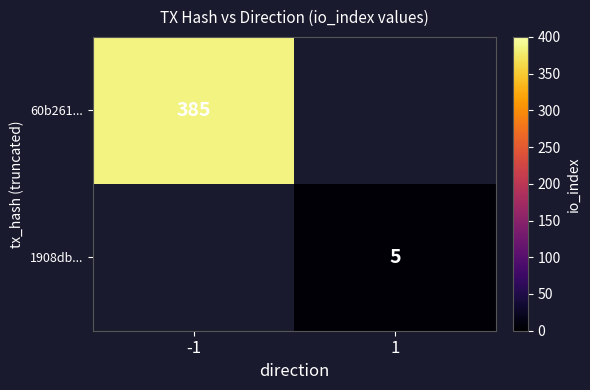

How many series are shown in this chart?

2